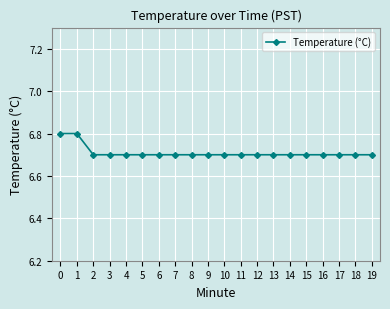

Which has a higher value, 1 or 5?

1